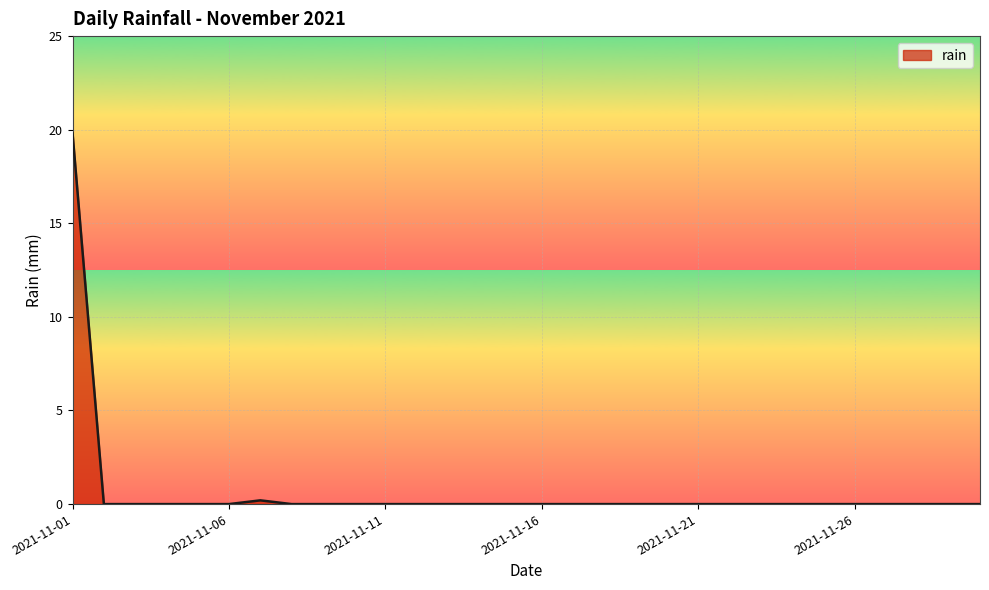

What is the greatest value displayed?

19.8